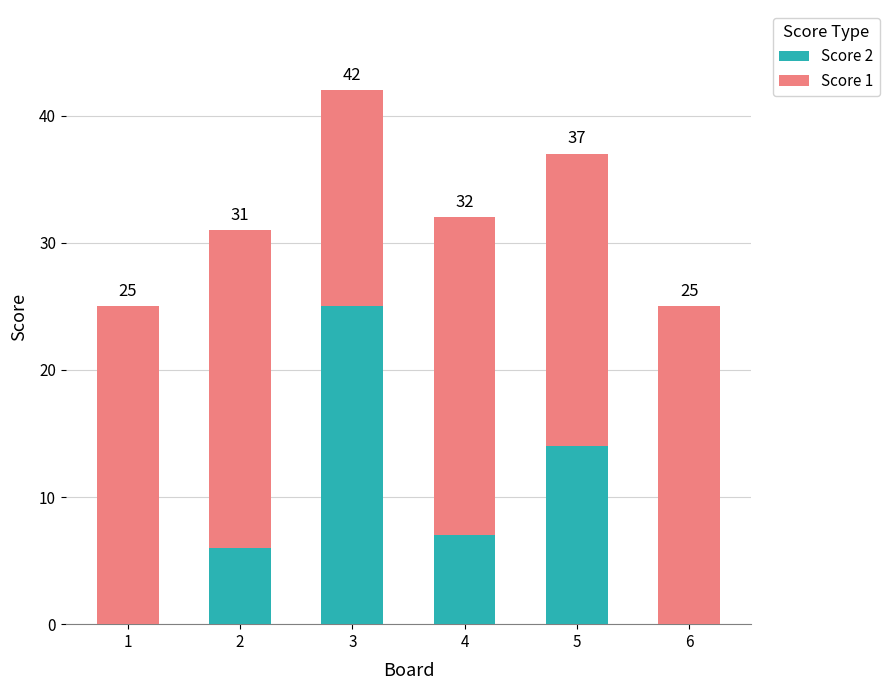

Is it true that Score 2 equals 14 at 5?

True